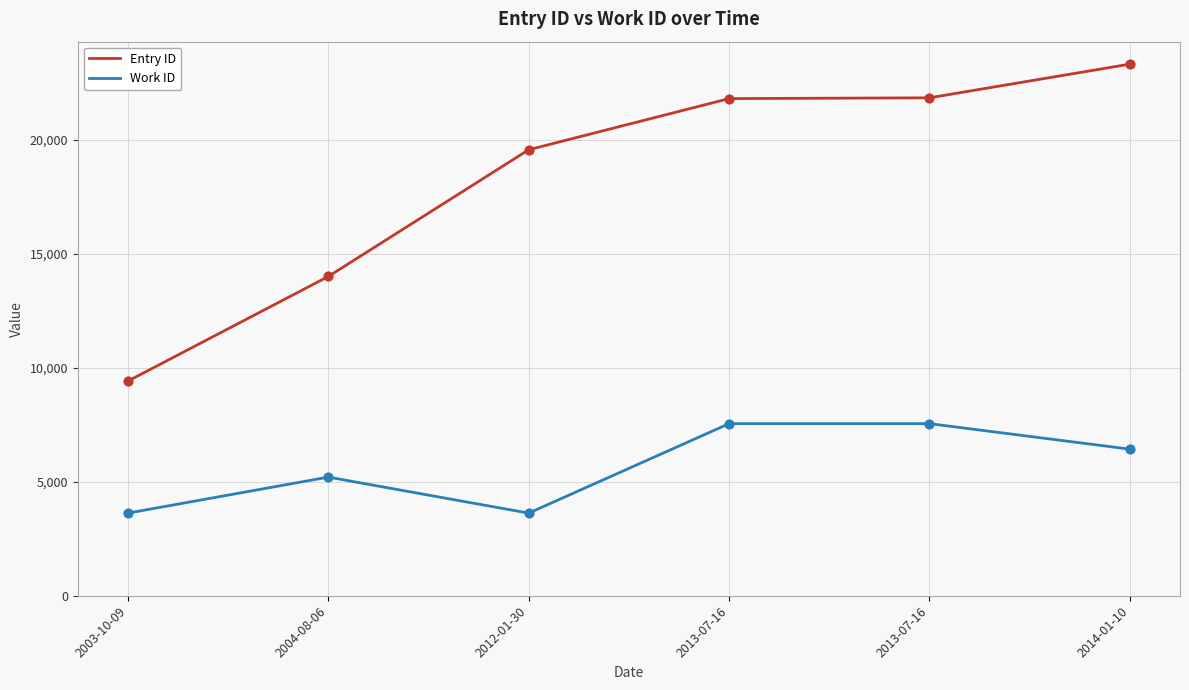

Is this an area chart (filled region under the line)?

No